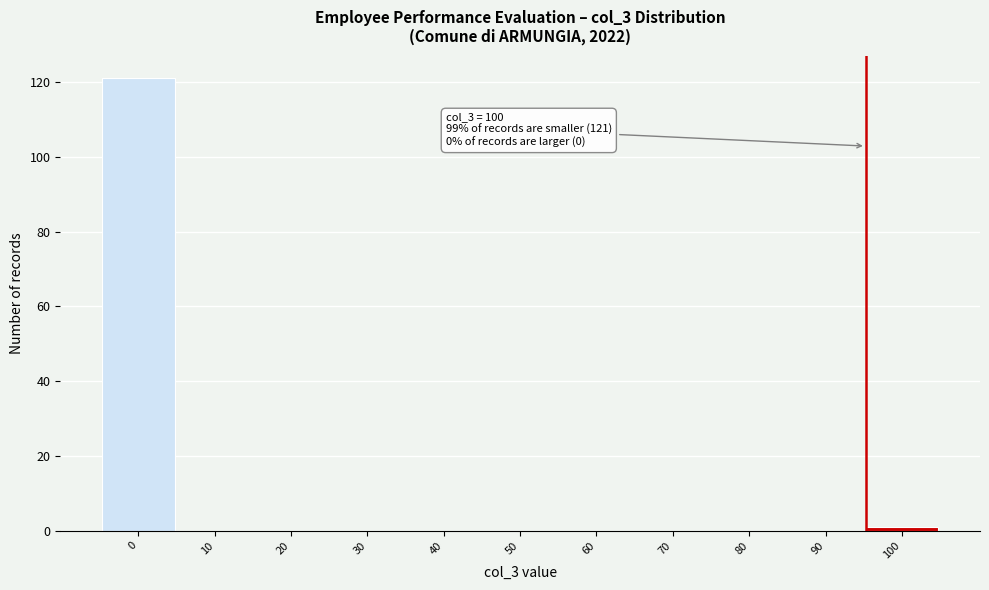

Reading left to right, list all the values displayed in this chart.

0=121	10=0	20=0	30=0	40=0	50=0	60=0	70=0	80=0	90=0	100=1